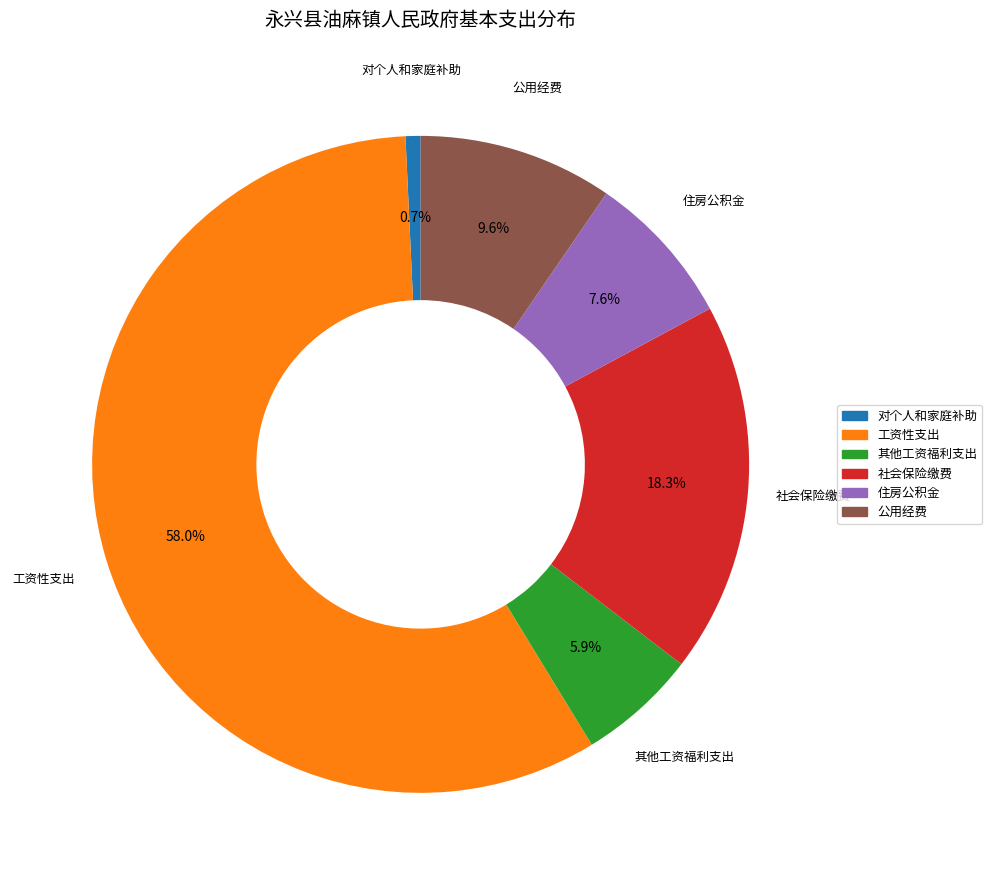

Which slice represents more than half of the pie?

工资性支出